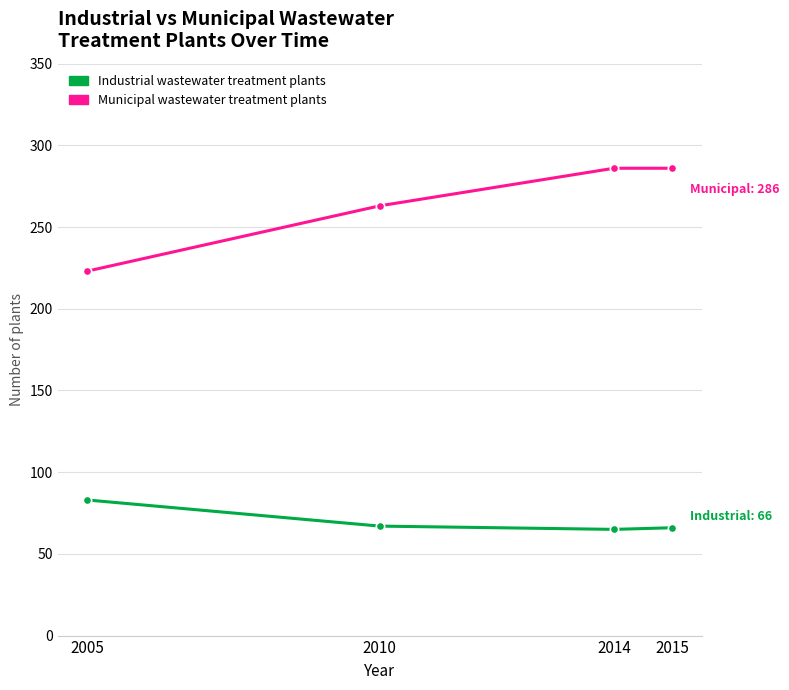

At 2014, list the series in order from smallest to largest.

Industrial wastewater treatment plants, Municipal wastewater treatment plants